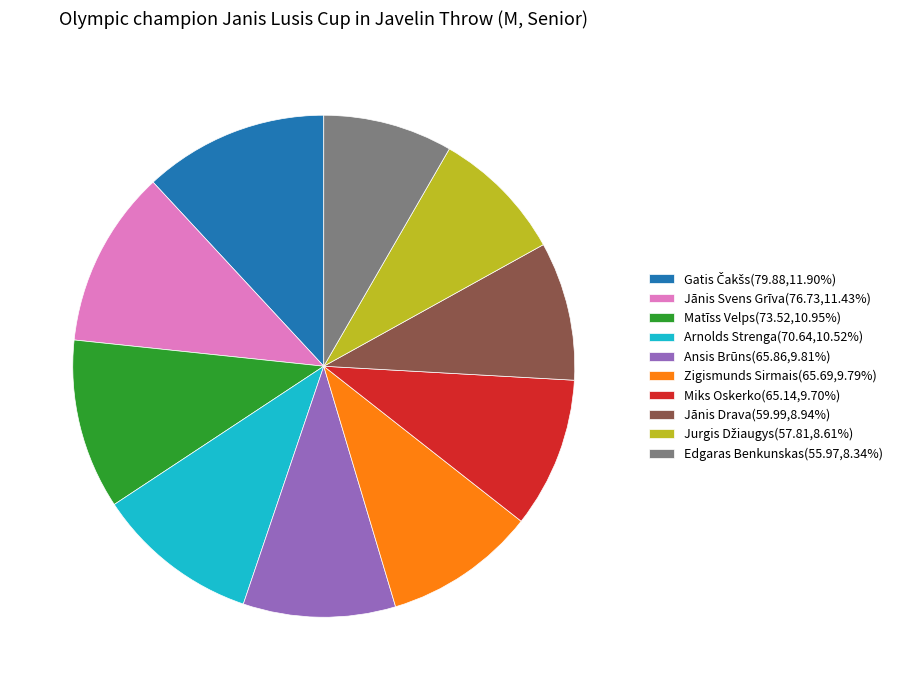

How many segments does this pie chart have?

10